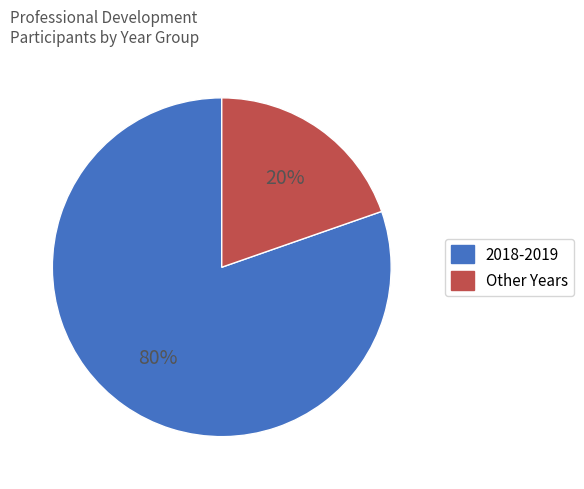

To the nearest percent, what is the average slice percentage?

50%